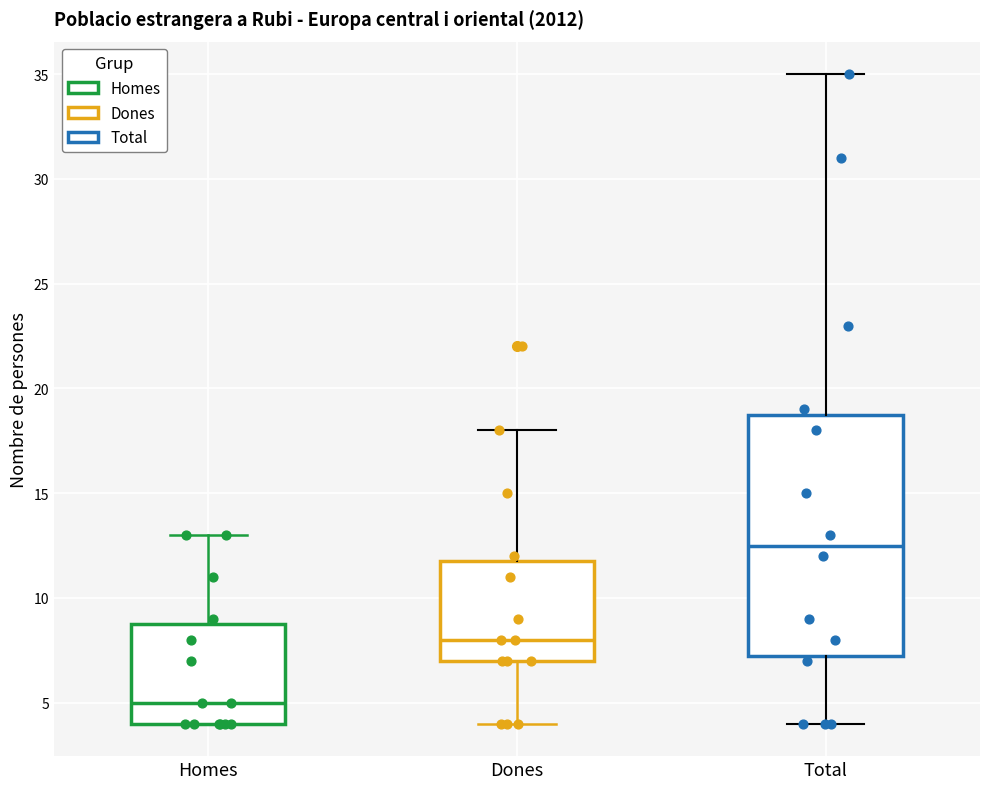

Comparing the boxes themselves (not the whiskers), which one is the tallest?

Total